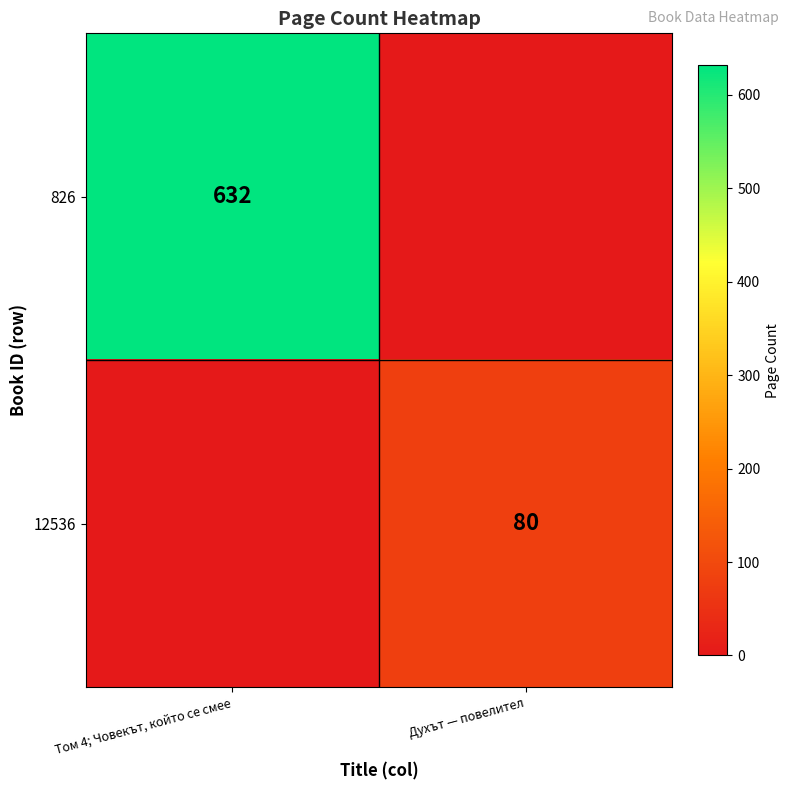

Is the value of 12536 at Духът — повелител greater than the value of 826 at Том 4; Човекът, който се смее?

No